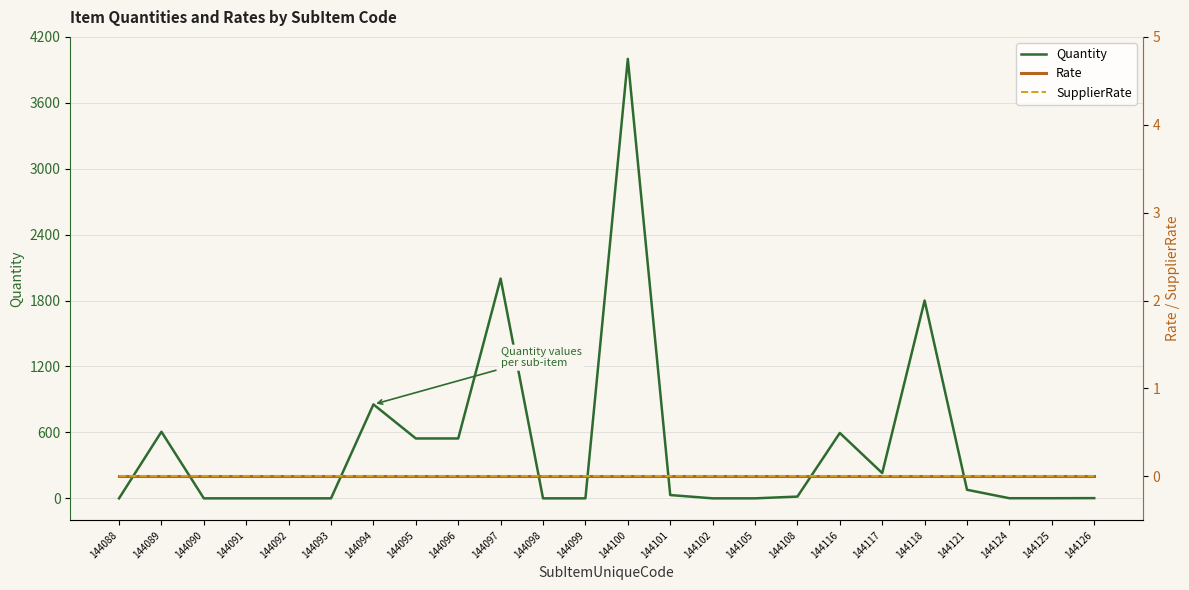

Between 144090 and 144099, which is larger?

144090